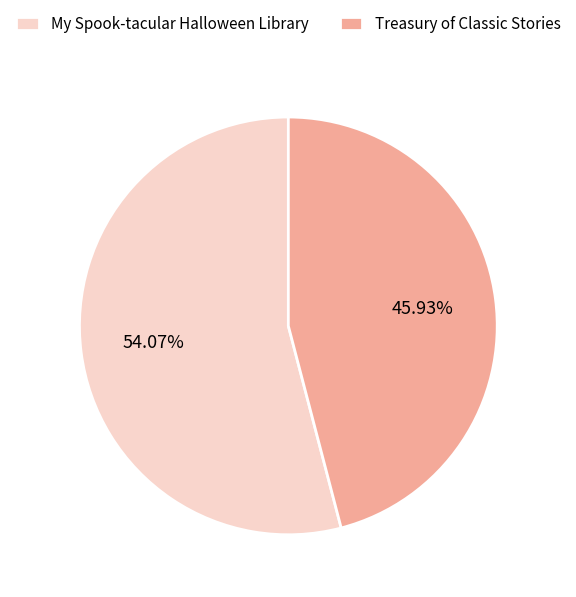

Combined, do My Spook-tacular Halloween Library and Treasury of Classic Stories account for over 50%?

Yes